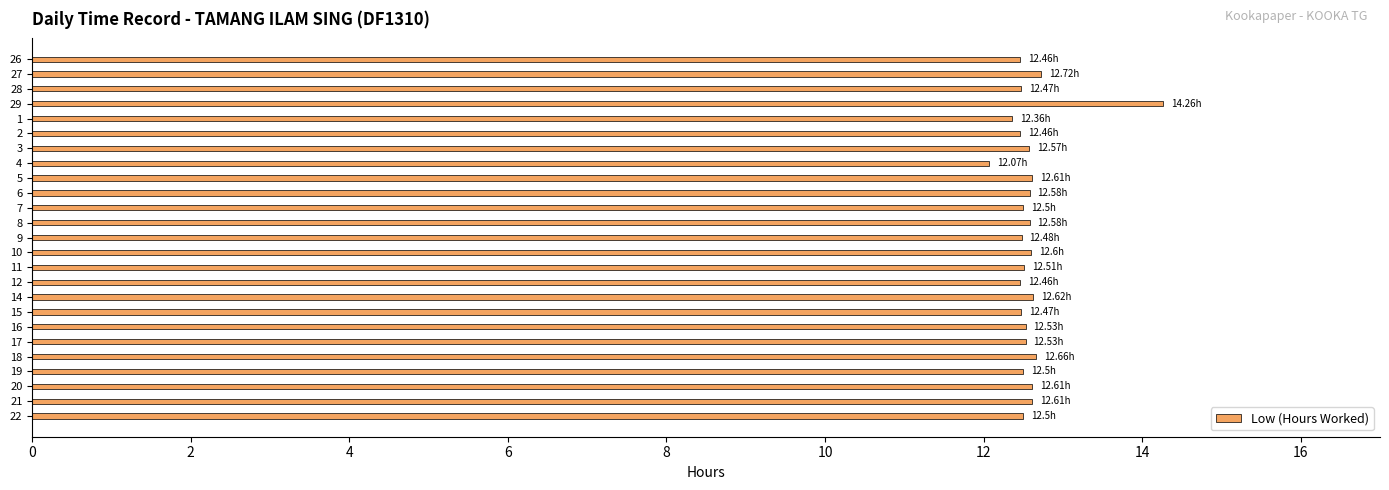

The chart shows a value of 6.4 at 12. True or false?

False